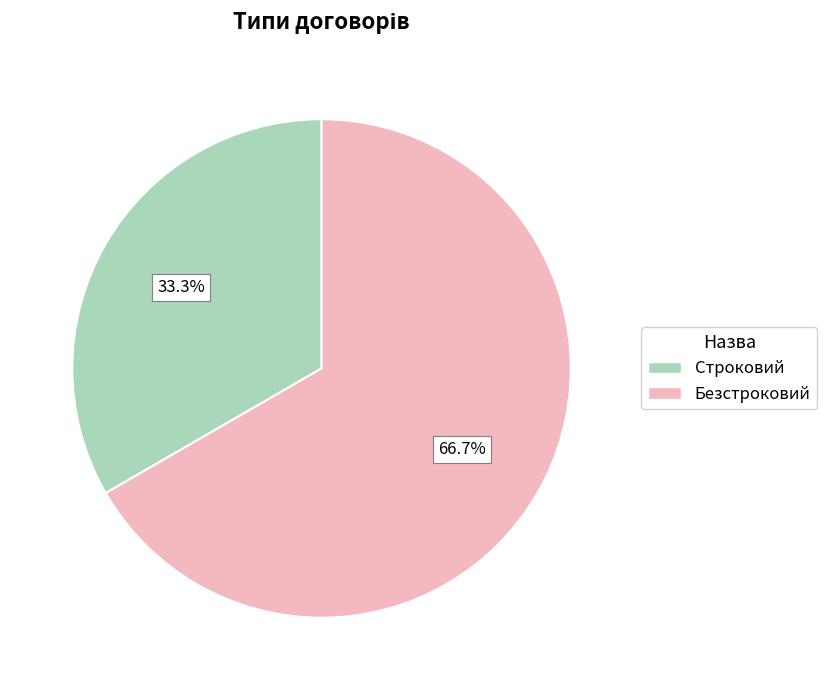

Approximately how many times larger is the value at Строковий compared to Безстроковий?

0.5